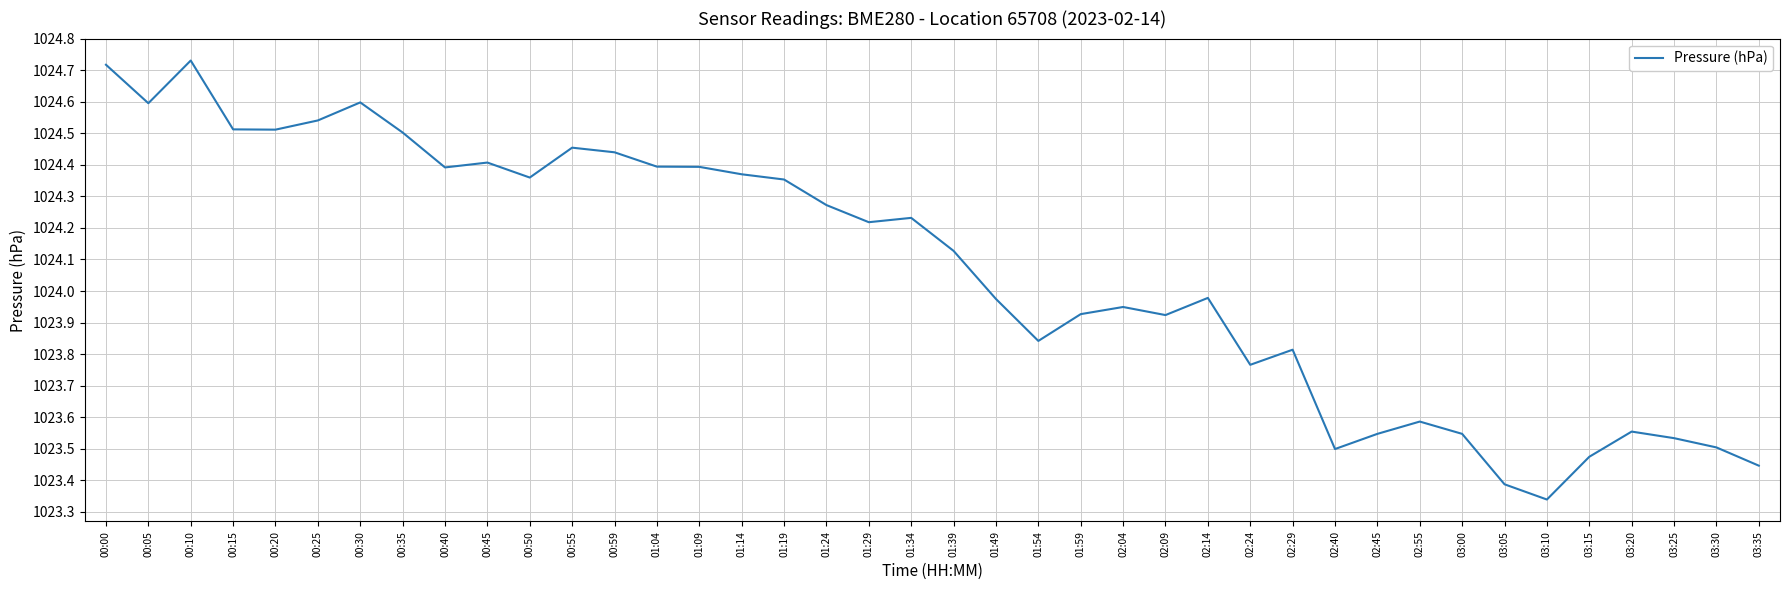

What is the difference between the second highest and second lowest values?

1.3